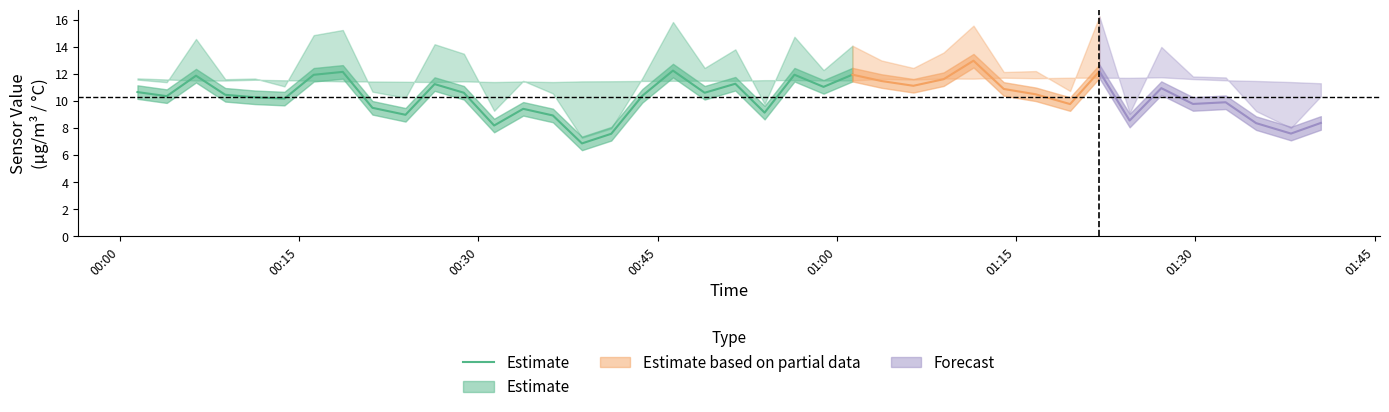

What is the average value?

10.3